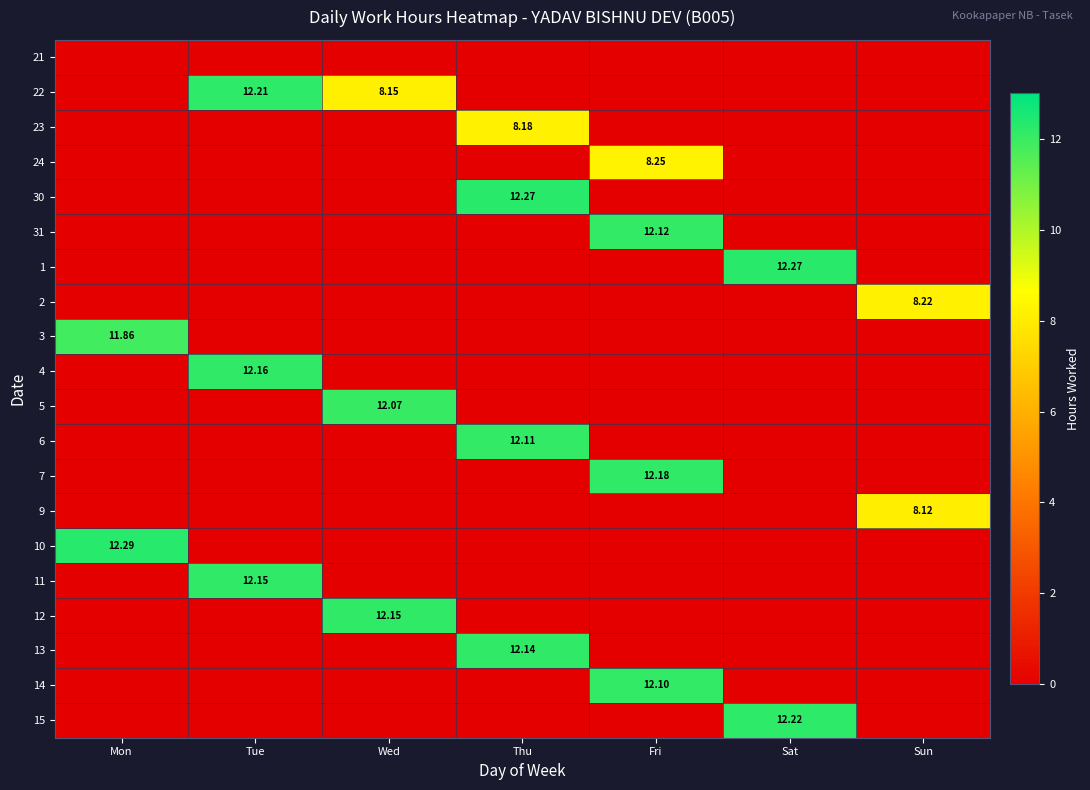

List the series in order of their peak value, lowest first.

21, 9, 23, 2, 24, 3, 5, 14, 6, 31, 13, 11, 12, 4, 7, 22, 15, 30, 1, 10